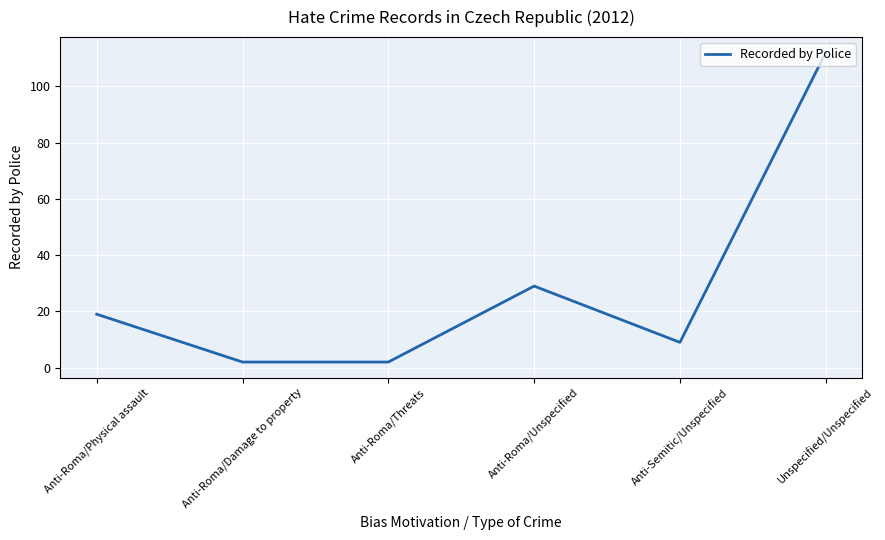

What is the average value?

29